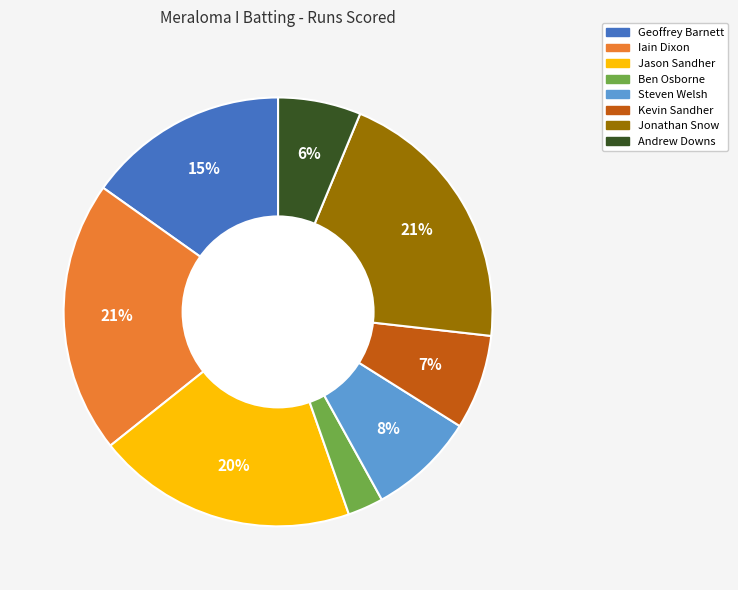

Count the number of slices in the pie.

8